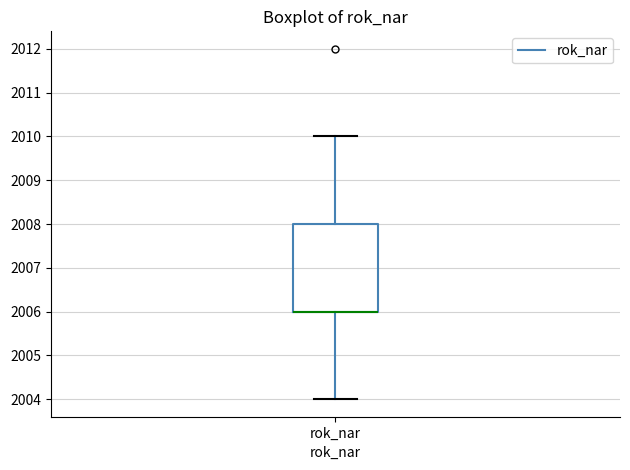

Read this box plot against the y-axis: the position of the median line, the range covered by the box, and the ends of both whiskers. The values are not printed on the chart, so give them approximately, as read against the axis.

median 2006 (drawn on the box's lower edge), box 2006 to 2008, whiskers 2004 to 2010